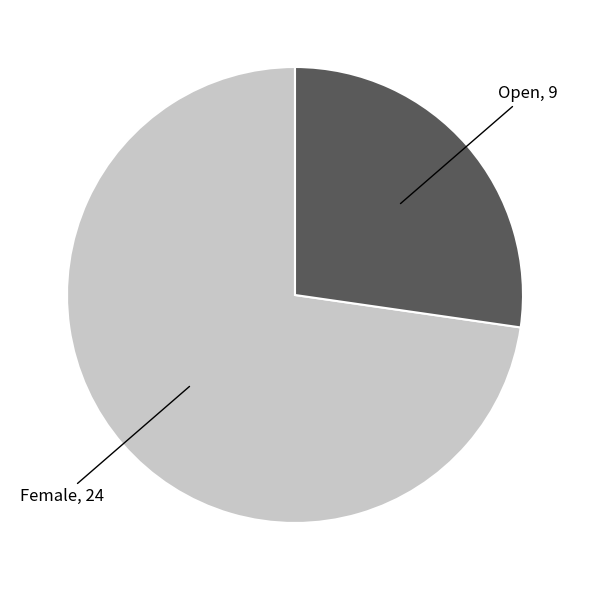

Does any single category account for the majority?

Yes